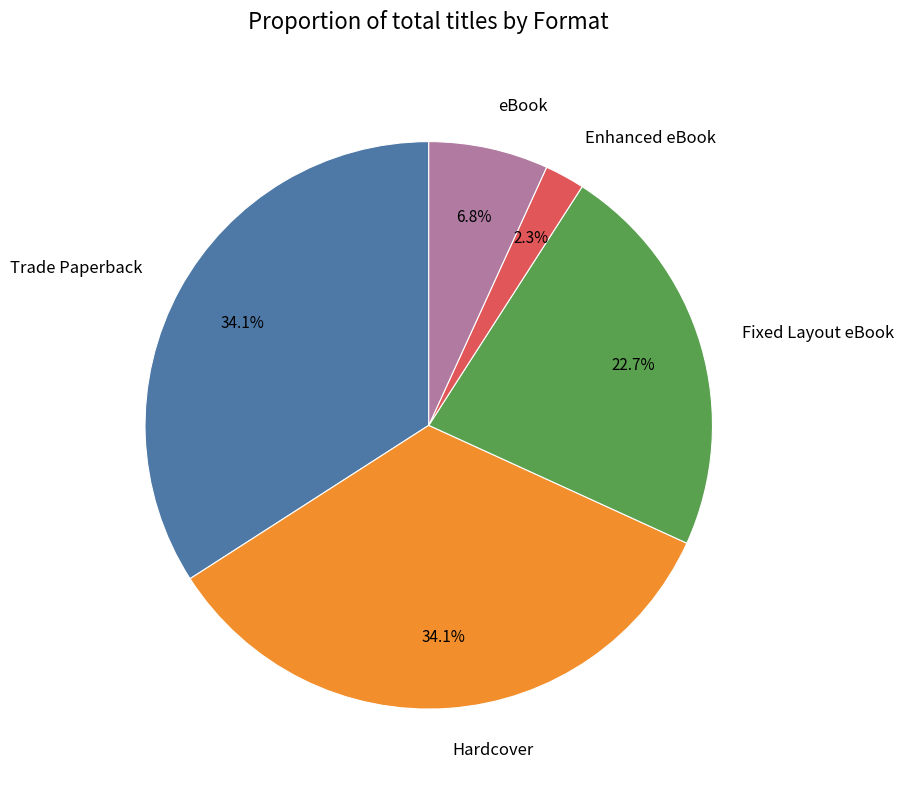

To the nearest percent, what portion does Fixed Layout eBook represent?

23%